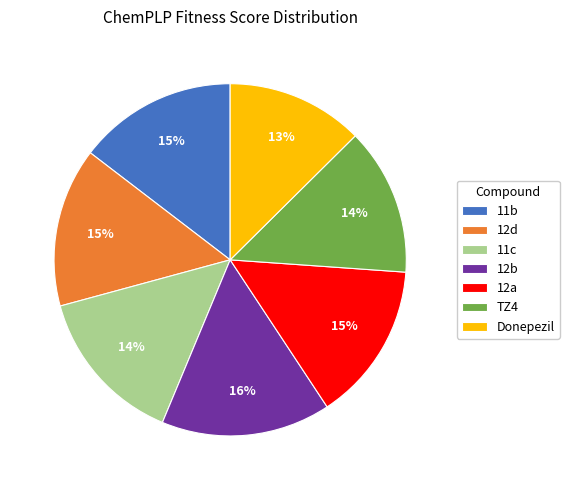

To the nearest percent, what portion does 11b represent?

15%